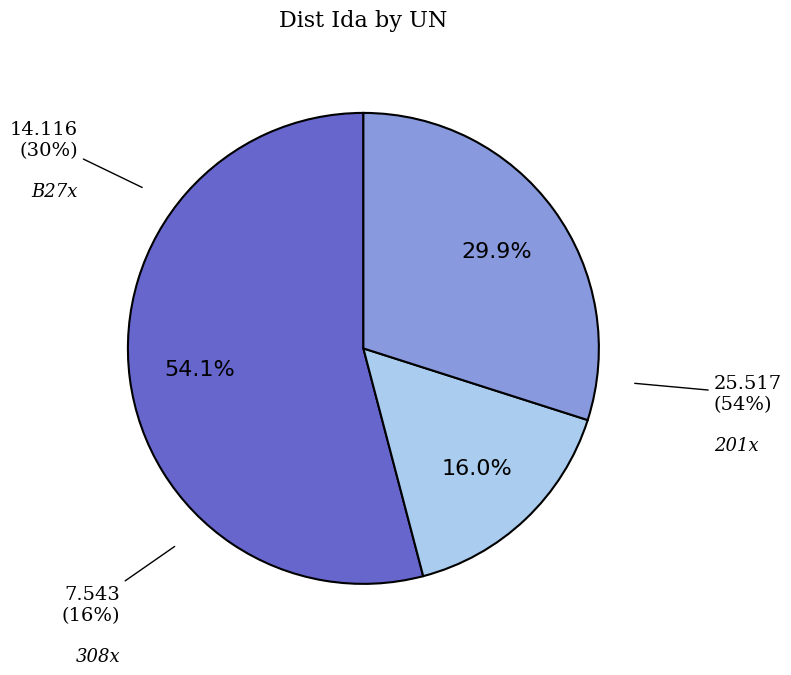

Is 201x the majority of the pie?

Yes